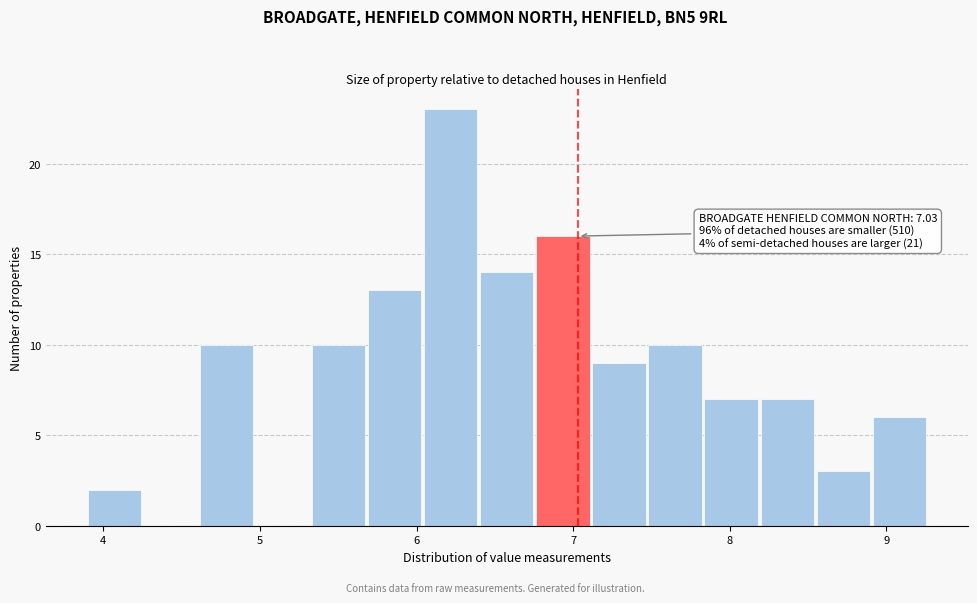

Read against the x-axis, roughly where is the centre of the tallest bar?

6.2